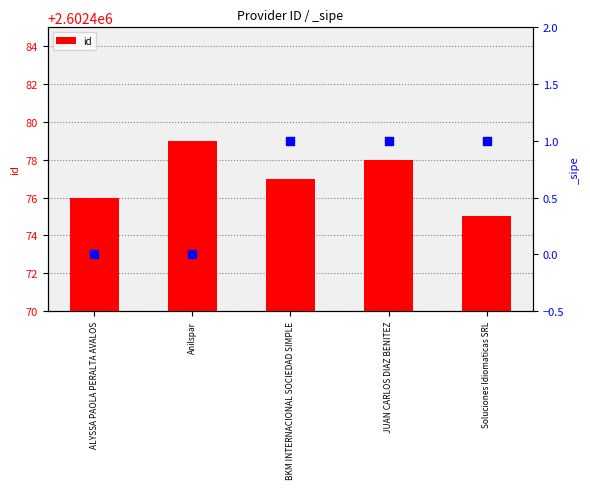

What is the ratio of the value at JUAN CARLOS DIAZ BENITEZ to the value at Soluciones Idiomaticas SRL?

1.0